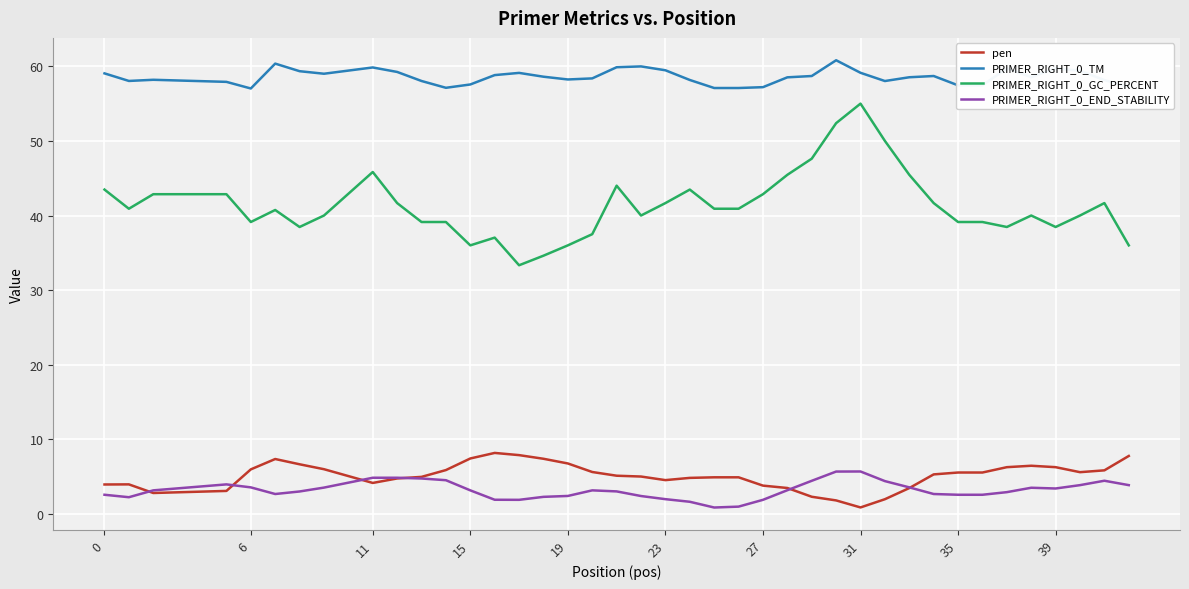

What is the highest value of the PRIMER_RIGHT_0_END_STABILITY series?

5.7